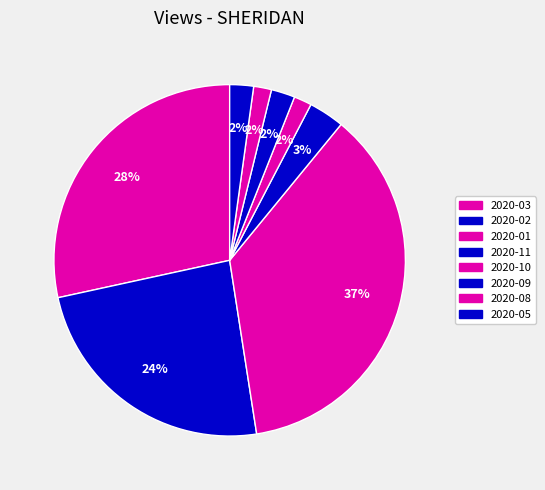

Count the number of slices in the pie.

8